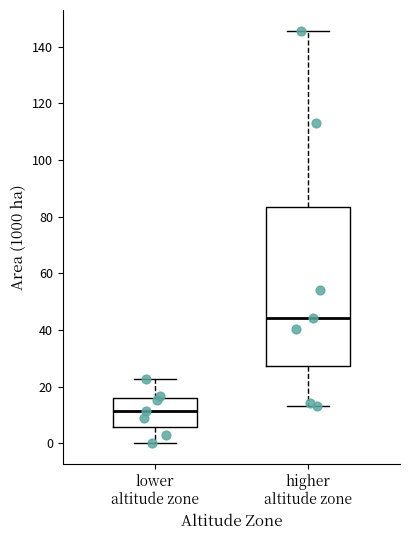

Which box is the tallest, from its lower edge to its upper edge?

higher altitude zone